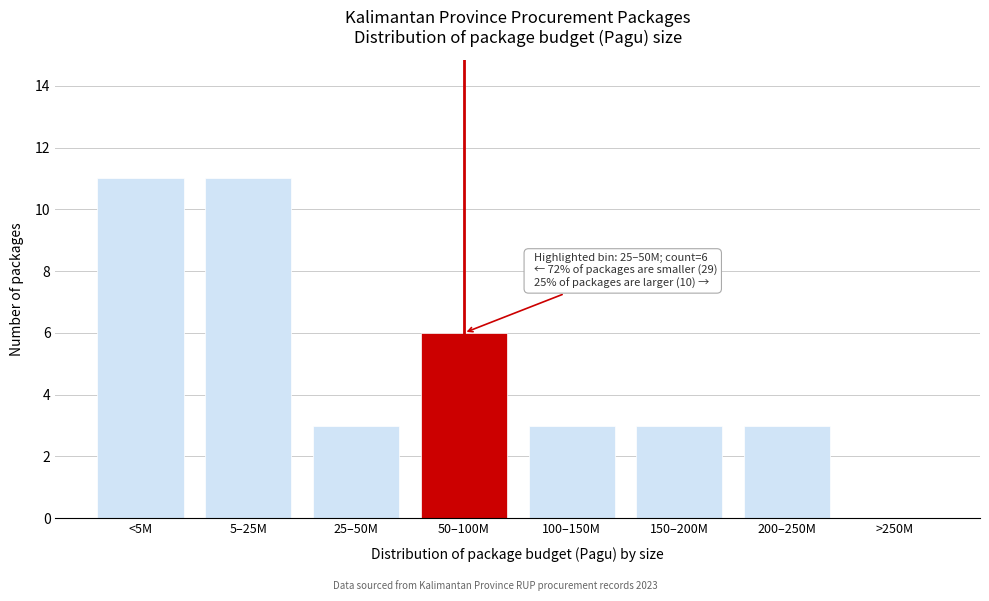

Reading left to right, list all the values displayed in this chart.

<5M=11	5–25M=11	25–50M=3	50–100M=6	100–150M=3	150–200M=3	200–250M=3	>250M=0